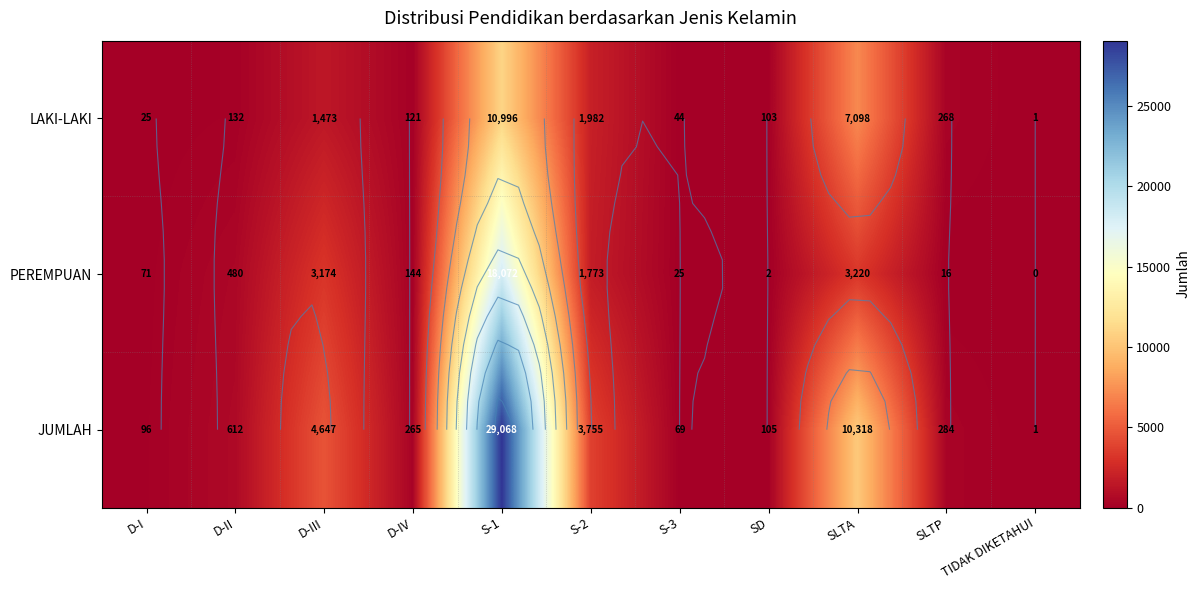

Rank the series by their maximum value, from lowest to highest.

LAKI-LAKI, PEREMPUAN, JUMLAH